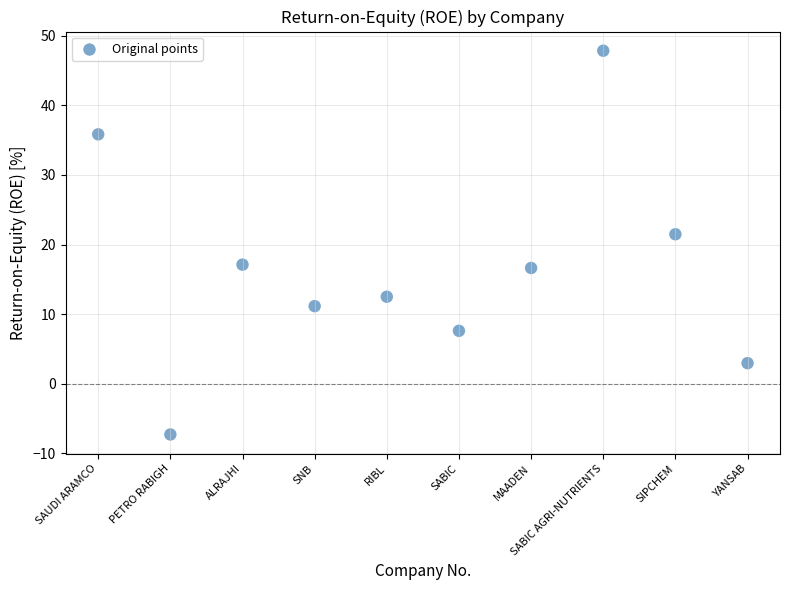

What is the range of Y values (max minus min)?

55.2